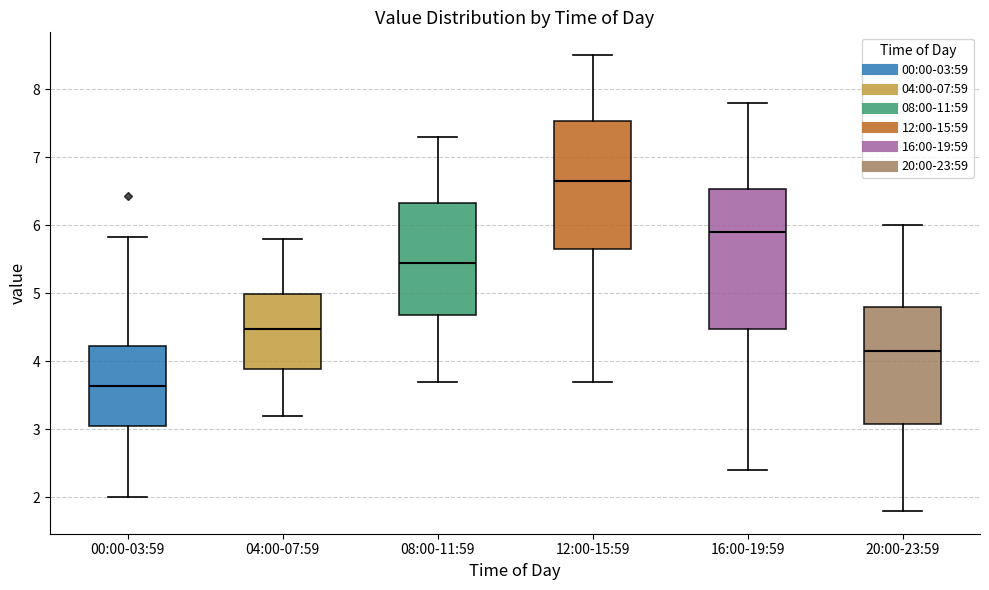

Reading left to right, transcribe this box plot: for each box, give where its median line is, the range the box spans, and where its two whiskers end, as read against the y-axis. The values are not printed on the chart, so give them approximately, as read against the axis.

00:00-03:59: median 3.6, box 3.1 to 4.2, whiskers 2.0 to 5.8
04:00-07:59: median 4.5, box 3.9 to 5.0, whiskers 3.2 to 5.8
08:00-11:59: median 5.5, box 4.7 to 6.3, whiskers 3.7 to 7.3
12:00-15:59: median 6.7, box 5.7 to 7.5, whiskers 3.7 to 8.5
16:00-19:59: median 5.9, box 4.5 to 6.5, whiskers 2.4 to 7.8
20:00-23:59: median 4.2, box 3.1 to 4.8, whiskers 1.8 to 6.0